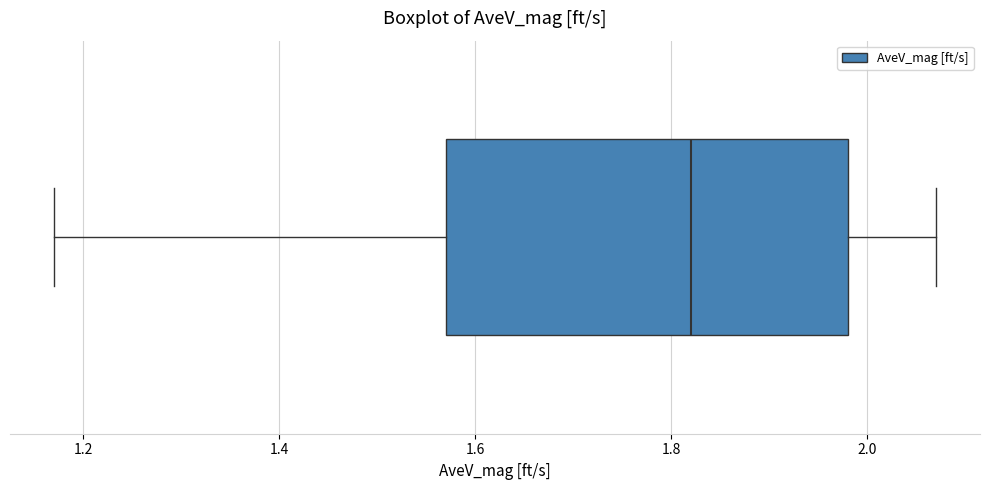

Transcribe this box plot: give where the median line is, the range the box spans, and where the two whiskers end, as read against the x-axis. The values are not printed on the chart, so give them approximately, as read against the axis.

median 1.82, box 1.58 to 1.98, whiskers 1.18 to 2.08